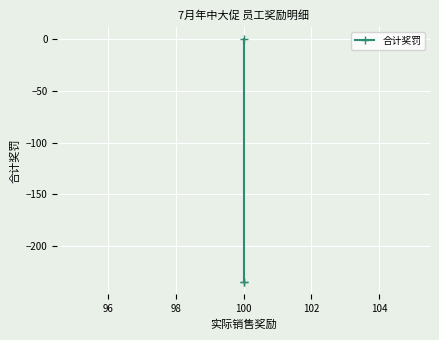

True or false: the data shows -415 at 100.

False